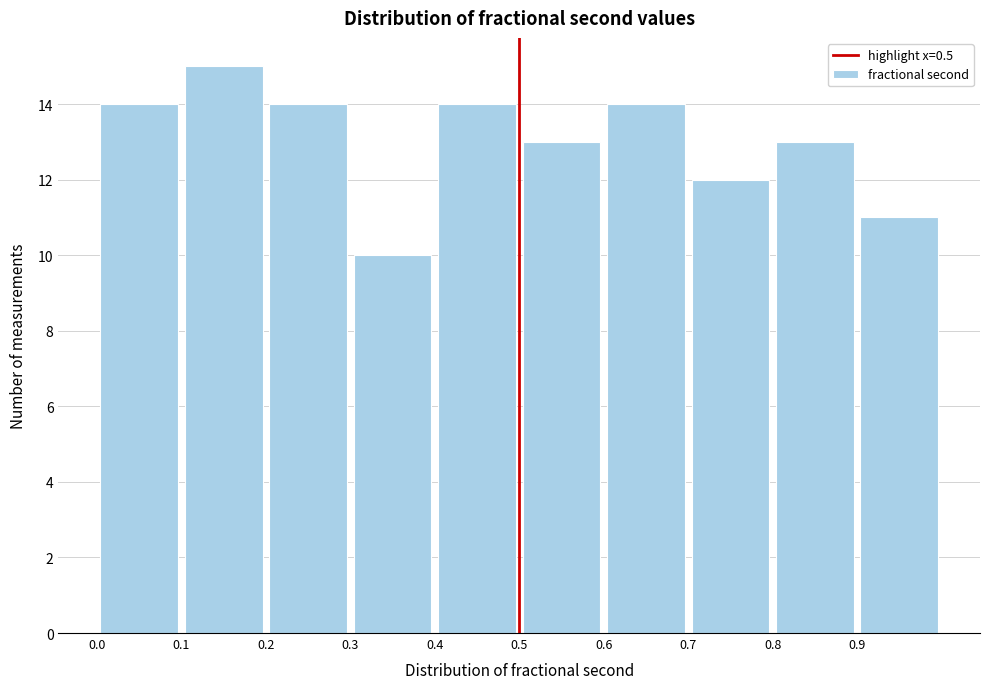

Which range on the x-axis has the tallest bar?

0.1 to 0.2